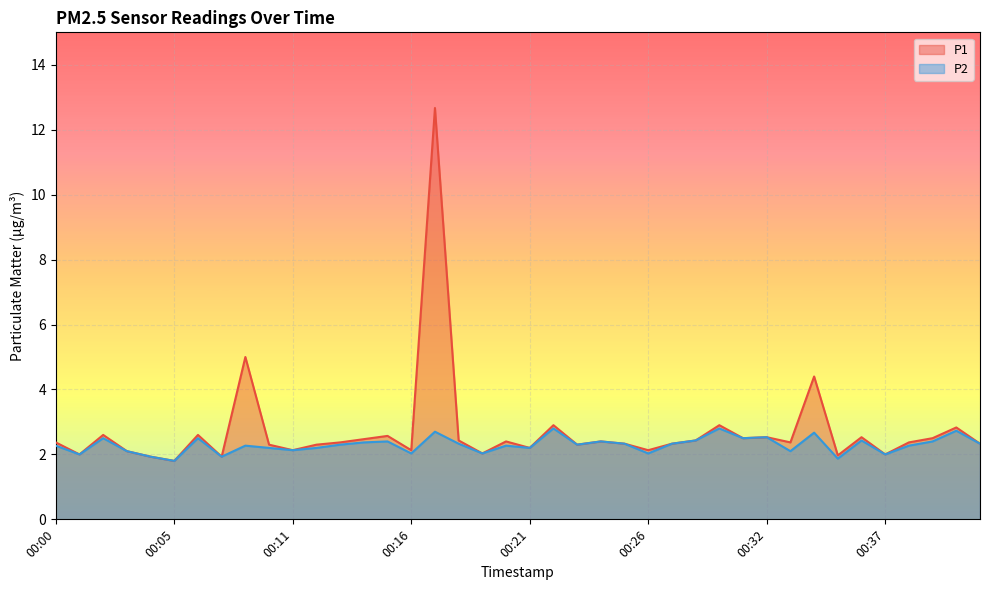

True or false: P1 and P2 cross at least once.

False